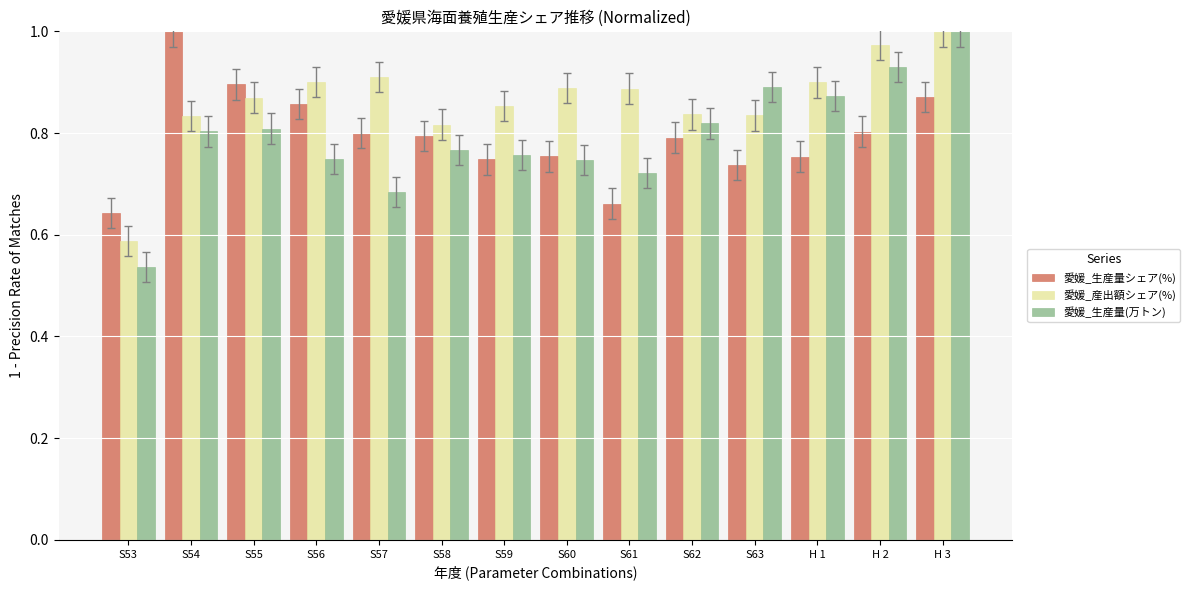

What position from the left is S63?

11